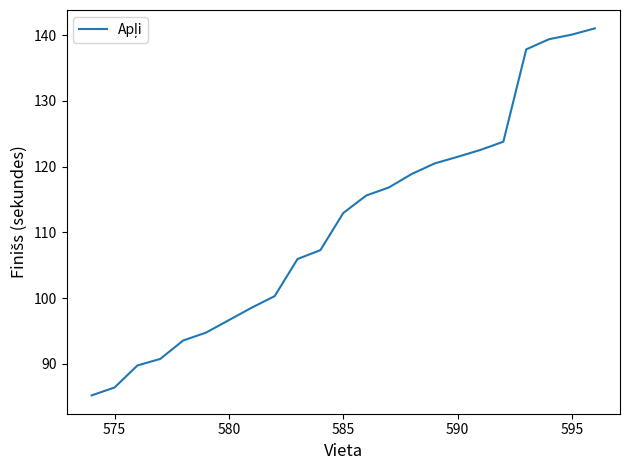

What is the average value?

111.3